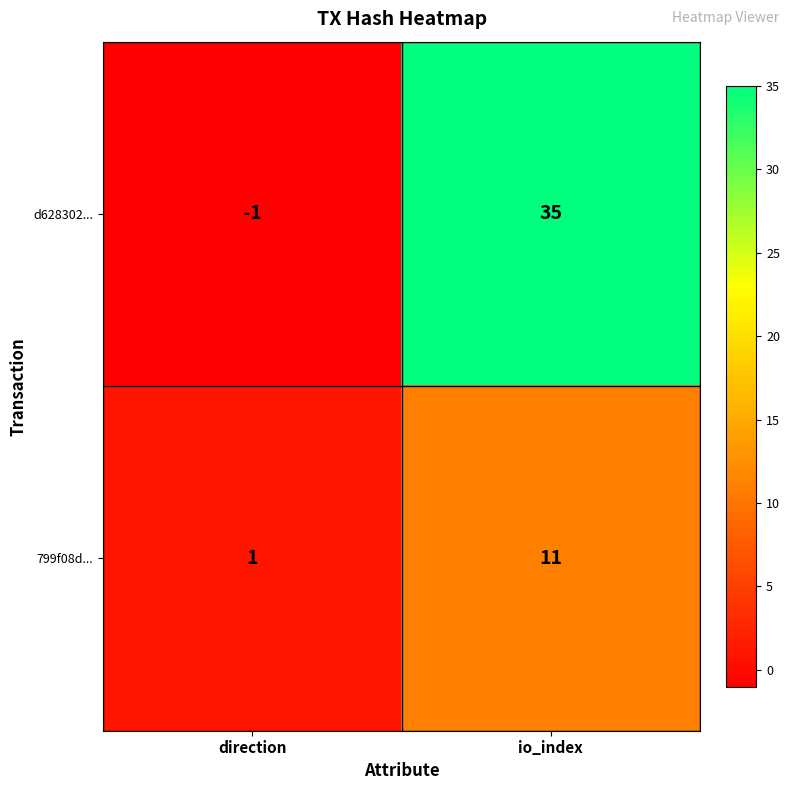

The value of 799f08d... at direction is 1. True or false?

True